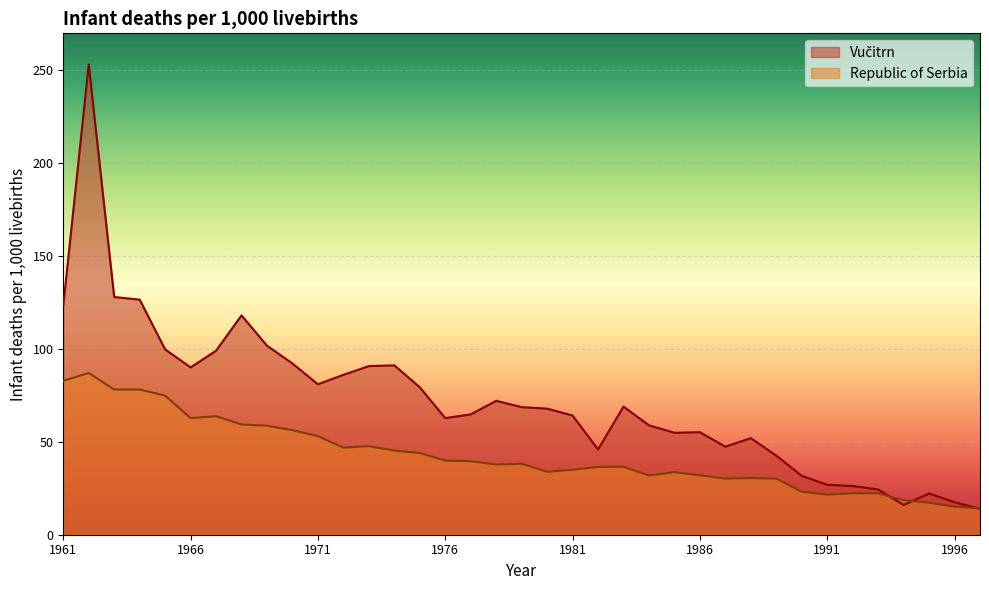

How many times do Vučitrn and Republic of Serbia cross each other?

3